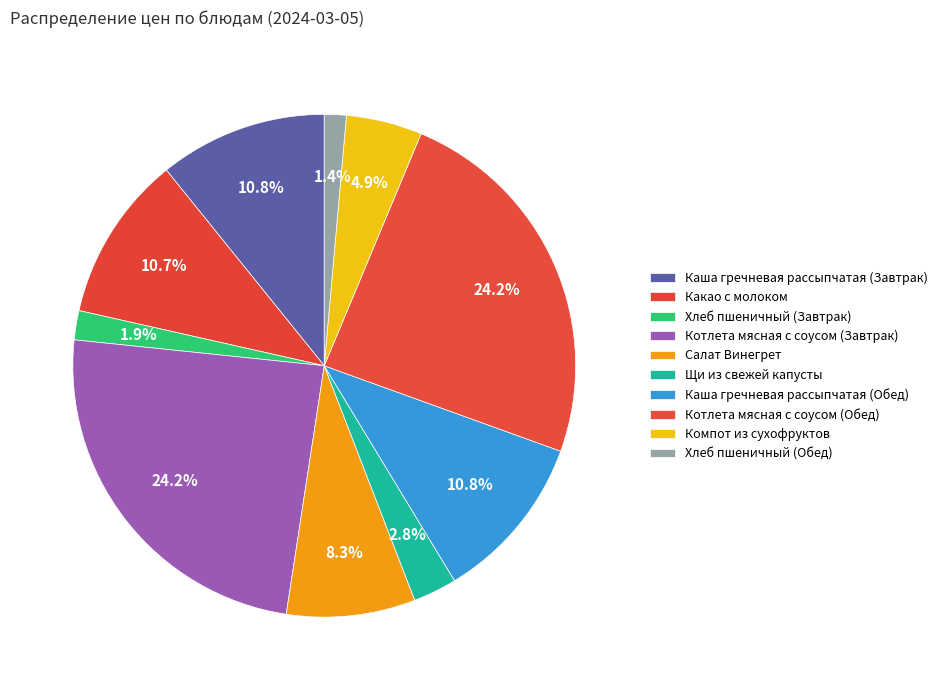

Count the number of slices in the pie.

10